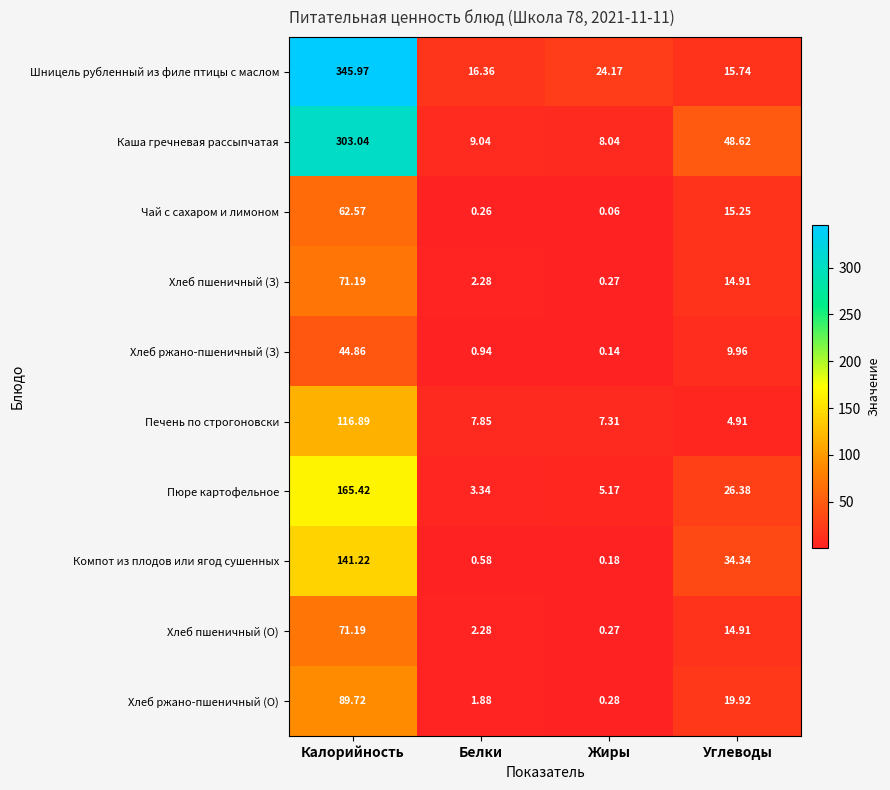

Is the value of Хлеб ржано-пшеничный (О) at Калорийность greater than the value of Каша гречневая рассыпчатая at Белки?

Yes